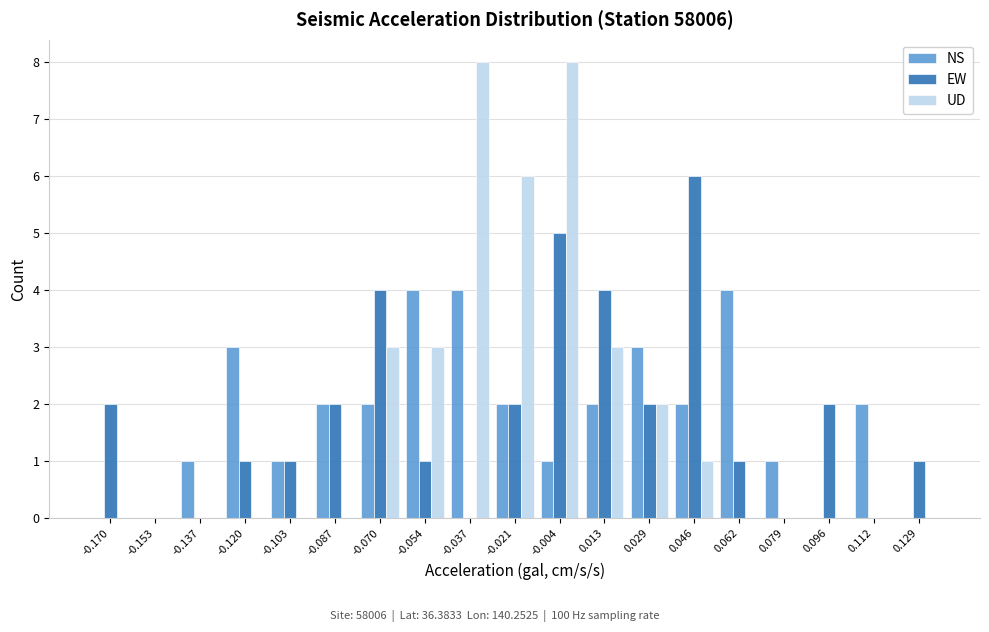

Reading left to right, list every range on the x-axis with the height of the bar of each series over it. Neither the bar edges nor the heights are printed on the chart, so give them approximately, as read against the axes.

-0.178 to -0.162: NS=0	EW=2	UD=0
-0.162 to -0.144: NS=0	EW=0	UD=0
-0.144 to -0.128: NS=1	EW=0	UD=0
-0.128 to -0.112: NS=3	EW=1	UD=0
-0.112 to -0.096: NS=1	EW=1	UD=0
-0.096 to -0.078: NS=2	EW=2	UD=0
-0.078 to -0.062: NS=2	EW=4	UD=3
-0.062 to -0.046: NS=4	EW=1	UD=3
-0.046 to -0.028: NS=4	EW=0	UD=8
-0.028 to -0.012: NS=2	EW=2	UD=6
-0.012 to 0.004: NS=1	EW=5	UD=8
0.004 to 0.020: NS=2	EW=4	UD=3
0.020 to 0.038: NS=3	EW=2	UD=2
0.038 to 0.054: NS=2	EW=6	UD=1
0.054 to 0.070: NS=4	EW=1	UD=0
0.070 to 0.088: NS=1	EW=0	UD=0
0.088 to 0.104: NS=0	EW=2	UD=0
0.104 to 0.120: NS=2	EW=0	UD=0
0.120 to 0.138: NS=0	EW=1	UD=0